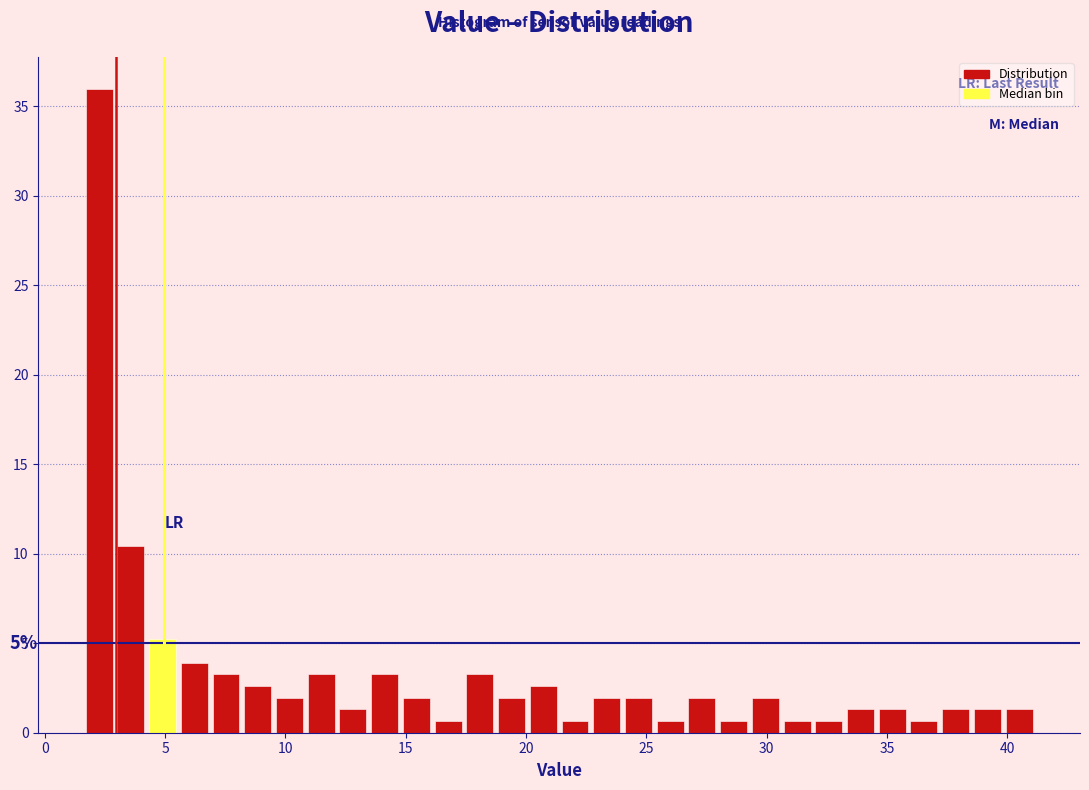

Read against the x-axis, roughly where is the centre of the tallest bar?

2.5